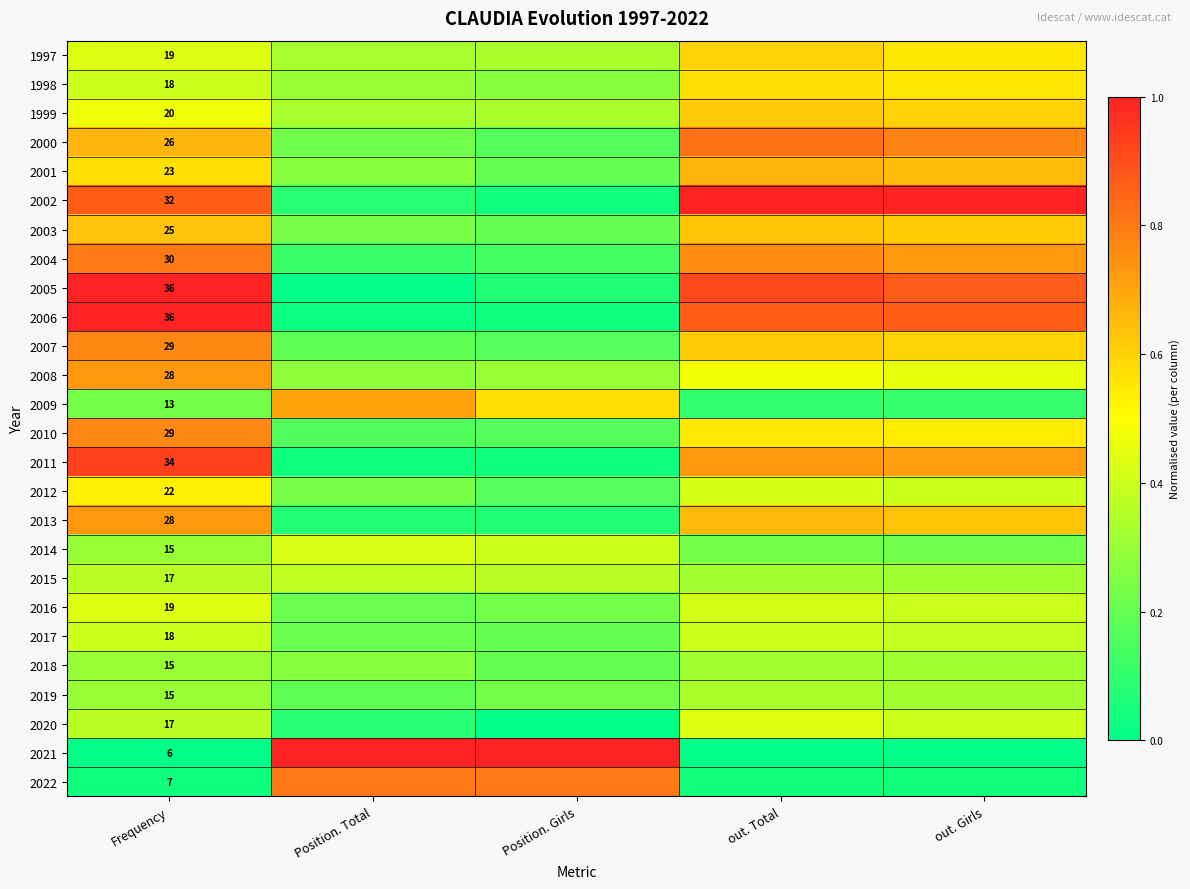

Where is 2021 nearest to the value 0?

Frequency